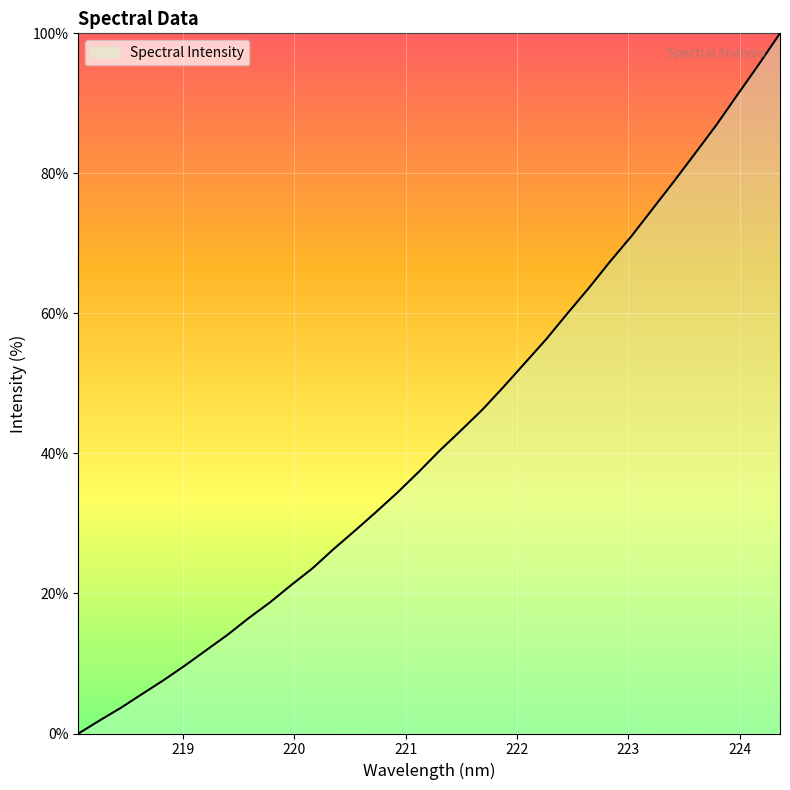

What is the difference between the maximum and minimum values?

100.0